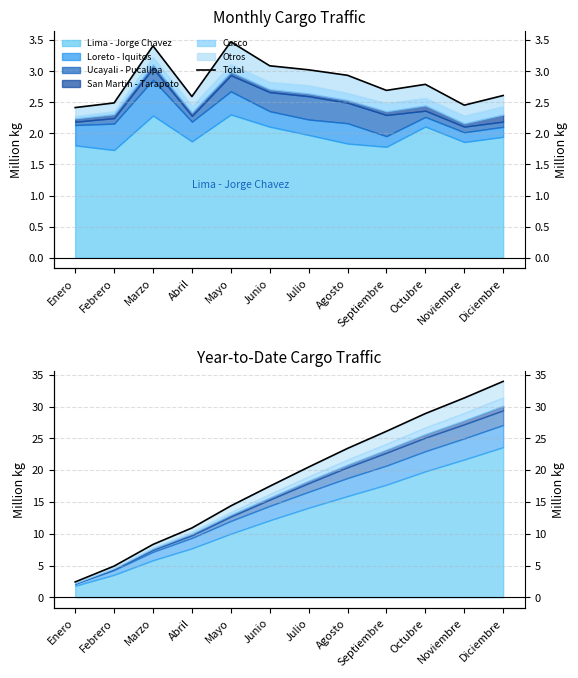

What is the label of the 12th point from the left?

Diciembre